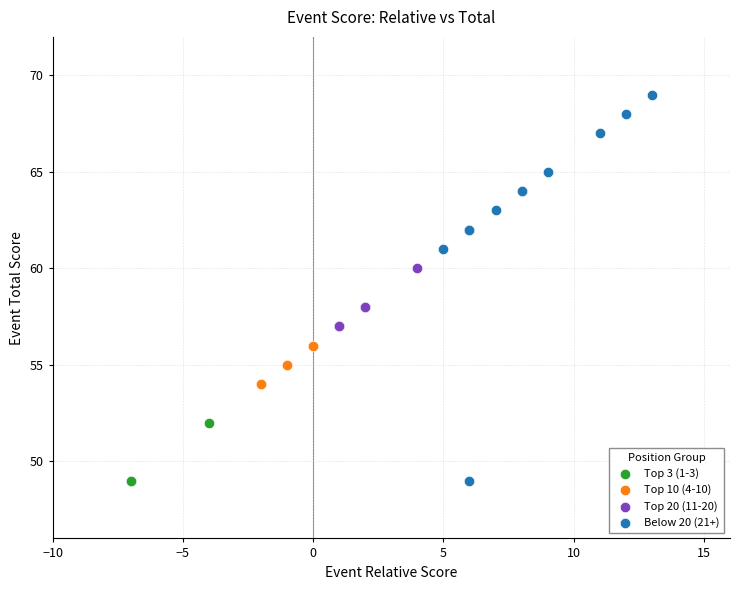

Which series contains the highest Y value?

Below 20 (21+)